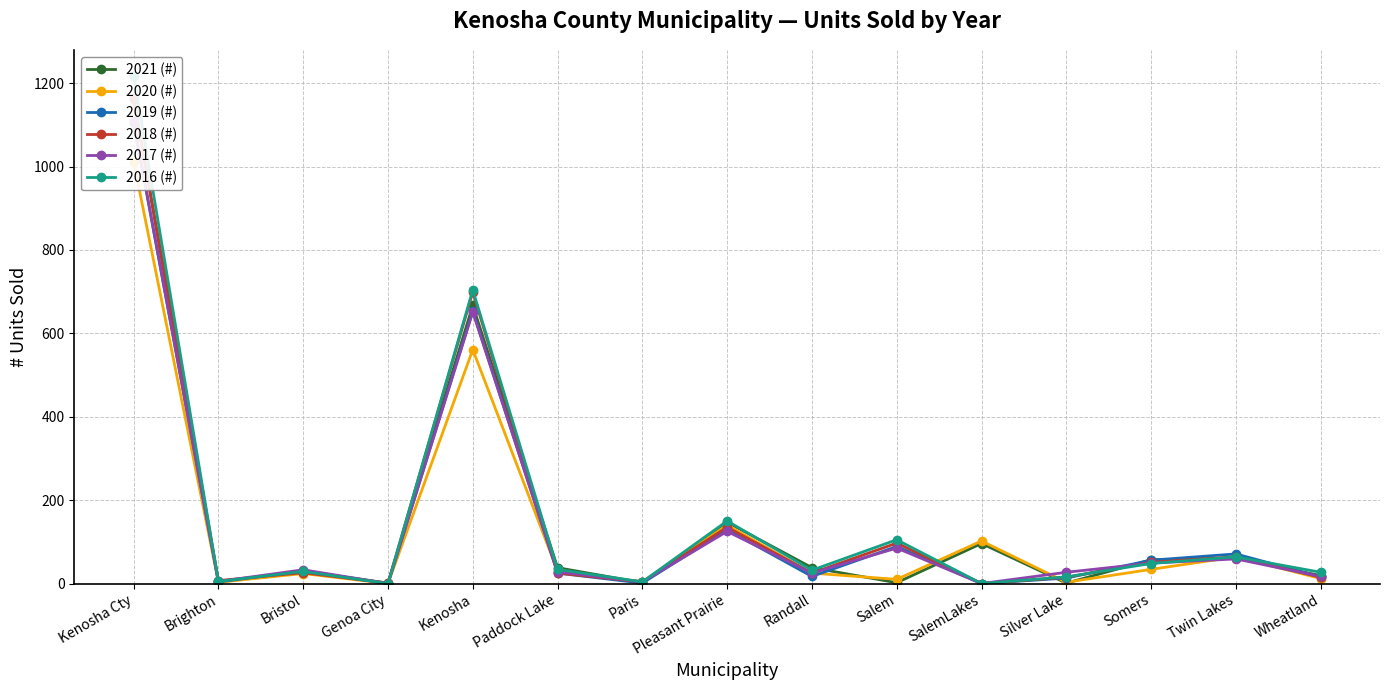

The 2018 (#) series shows 1 at Genoa City. True or false?

True